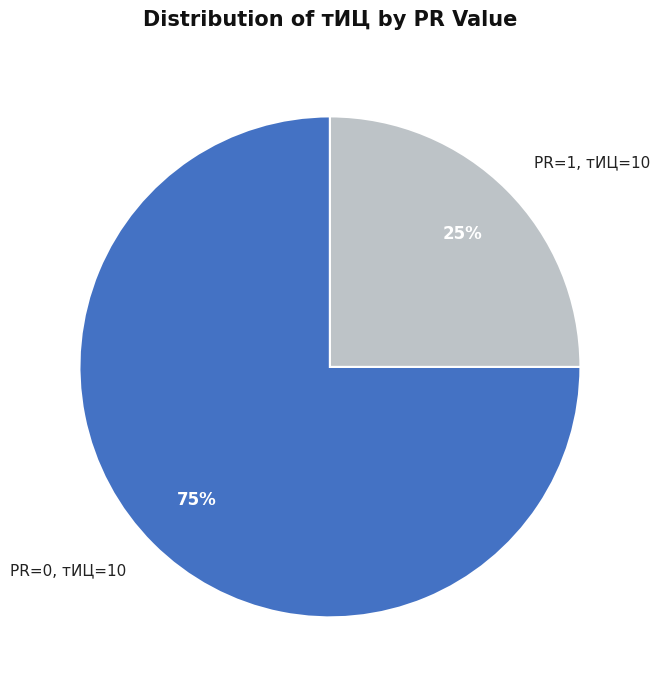

Rank the categories by value from highest to lowest.

PR=0, тИЦ=10, PR=1, тИЦ=10